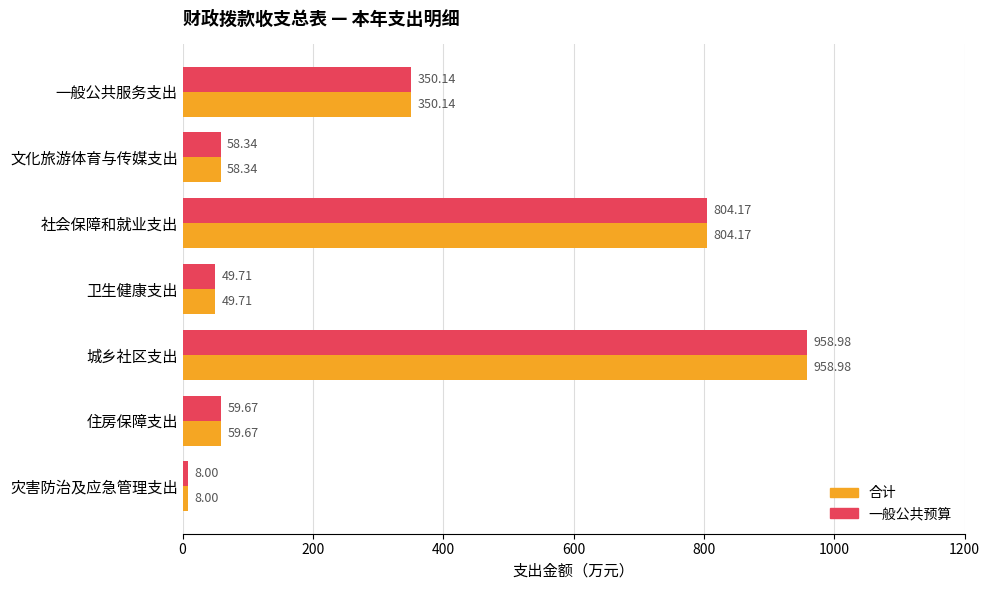

What is the difference between the maximum and second lowest values in the 一般公共预算 series?

909.3